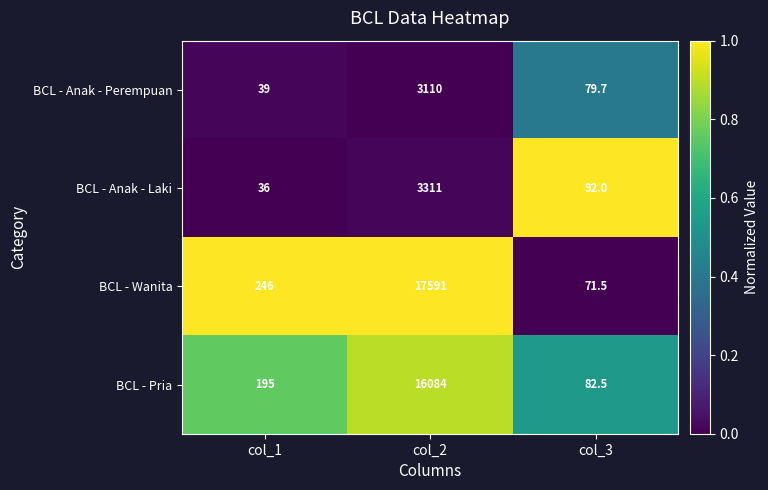

What is the sum of the BCL - Wanita values at col_1 and col_3?

317.5